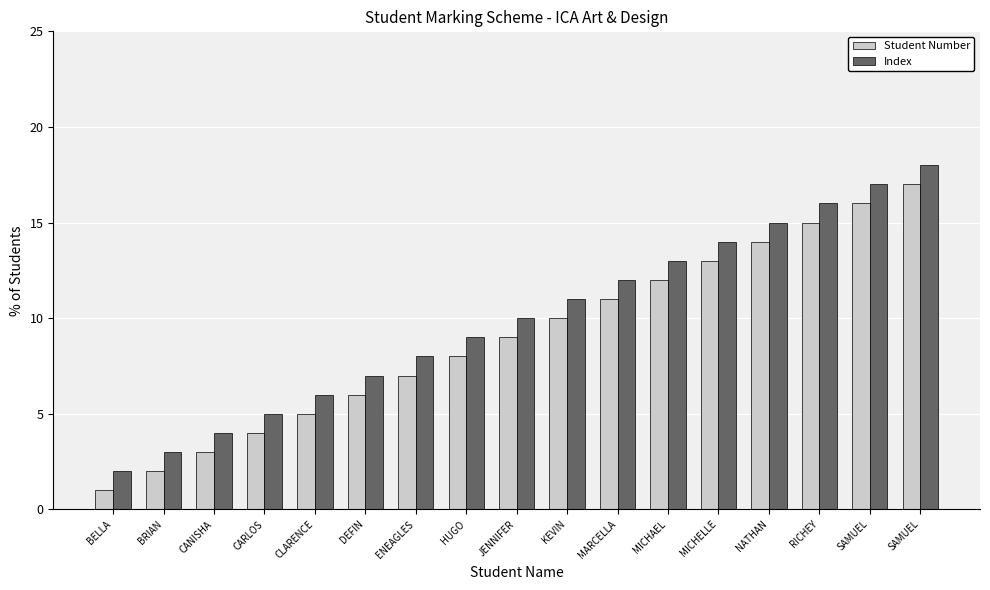

Which series has the widest spread of values?

Student Number